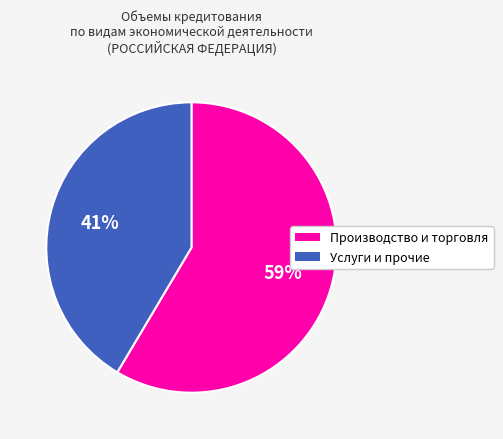

Is there a majority slice in this chart?

Yes